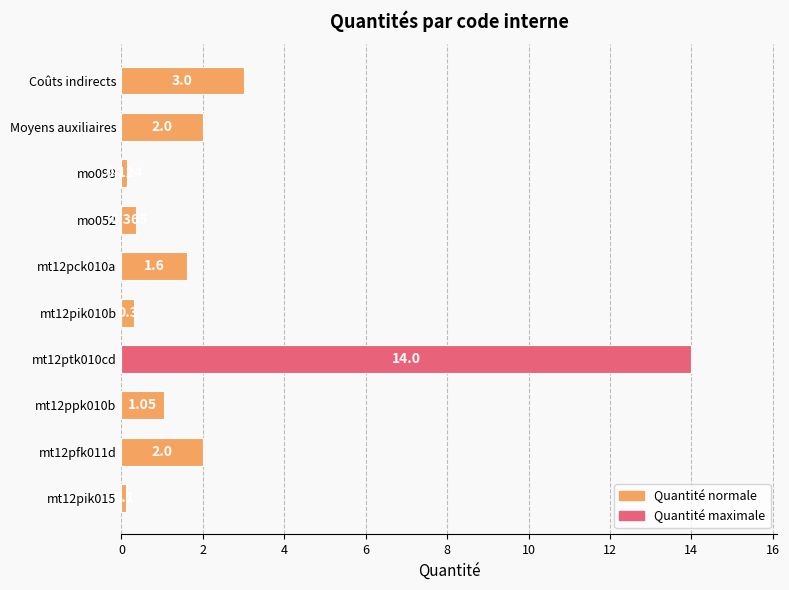

At which label is the value closest to 7?

Coûts indirects